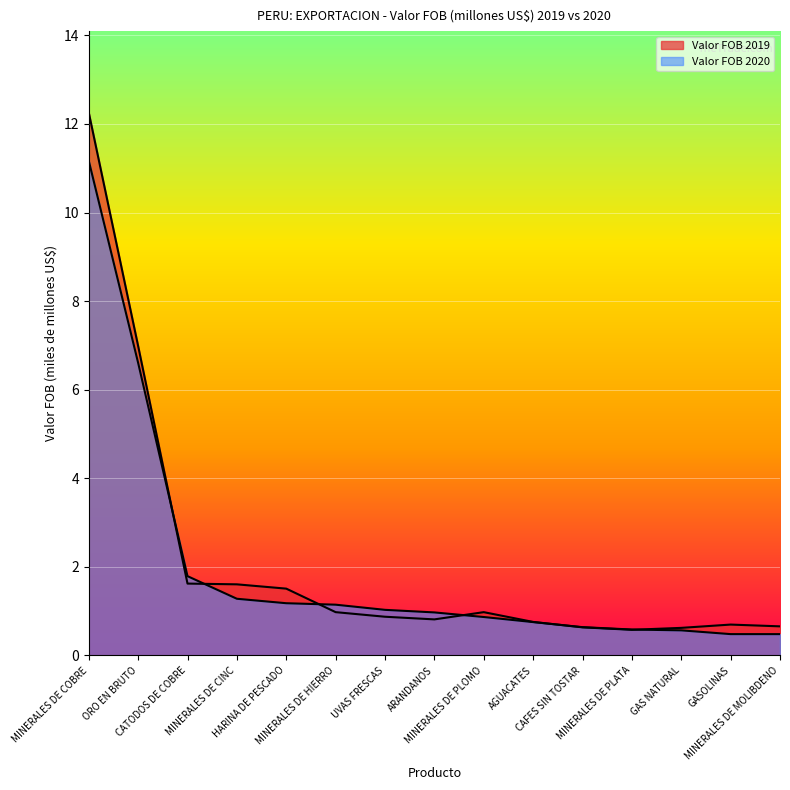

Which category has the lowest value across all series?

MINERALES DE MOLIBDENO